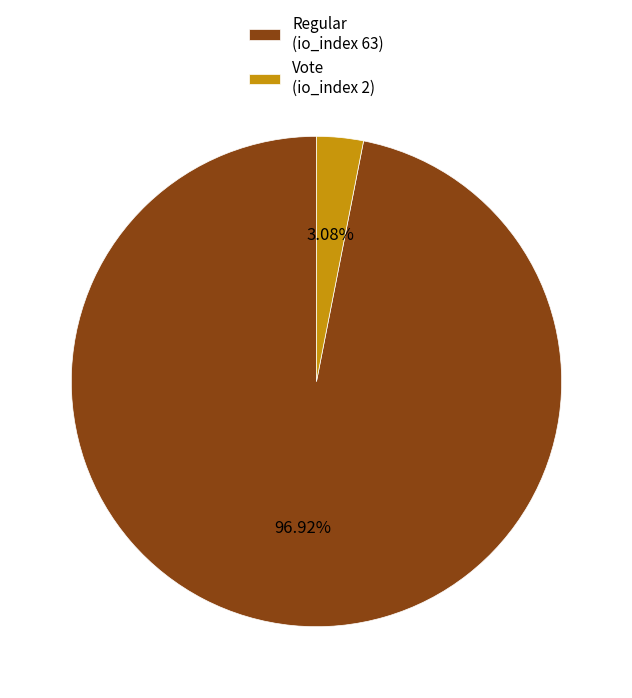

What percentage is the Vote (io_index 2) slice, to the nearest percent?

3%